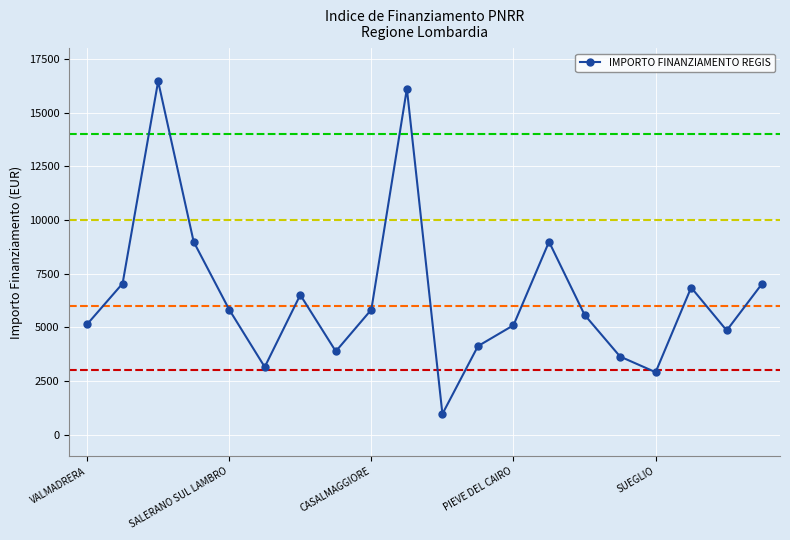

How many values are below 5831?

10